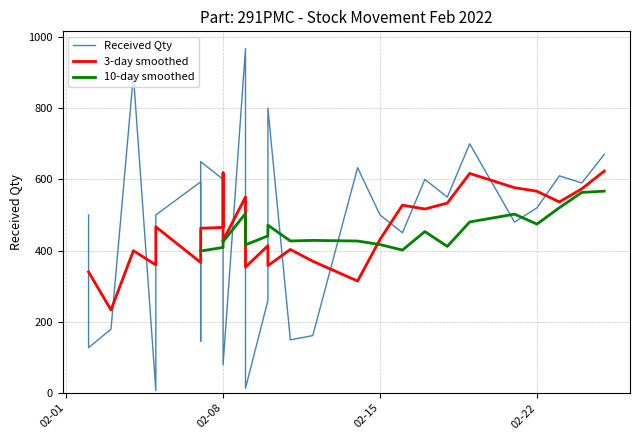

Is this an area chart (filled region under the line)?

No